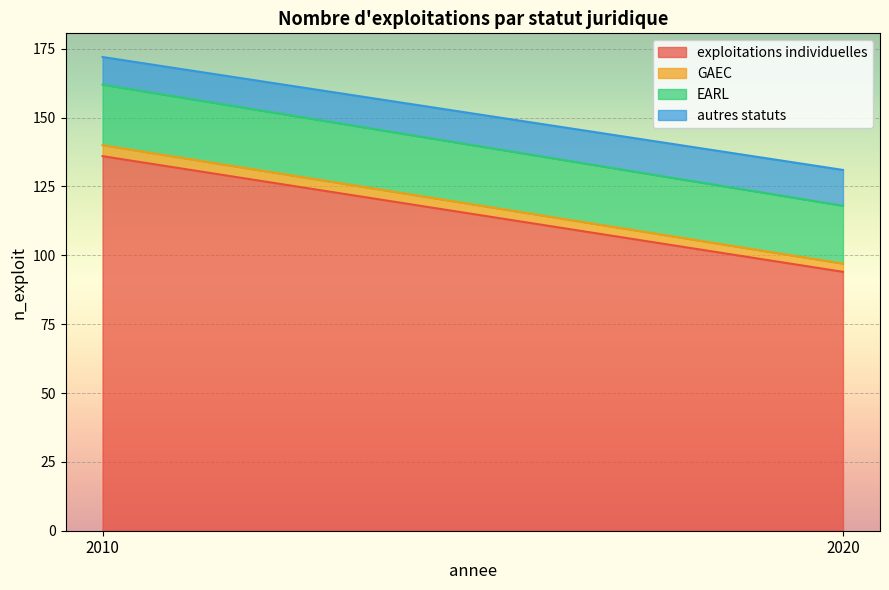

Between 2010 and 2020, which series saw the biggest shift?

exploitations individuelles